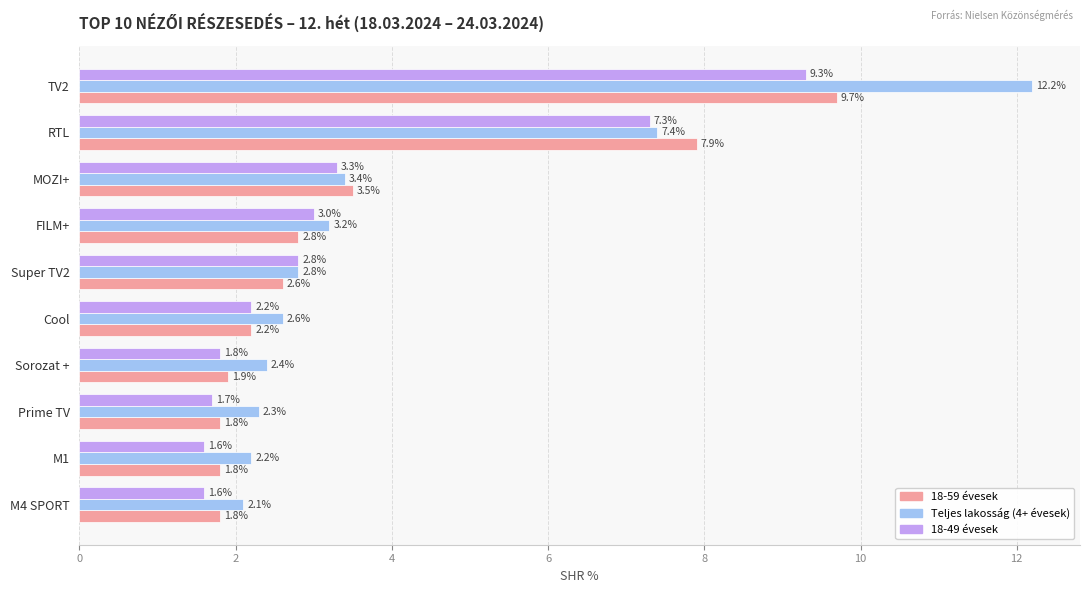

Rank the categories by Teljes lakosság (4+ évesek) value from lowest to highest.

M4 SPORT, M1, Prime TV, Sorozat +, Cool, Super TV2, FILM+, MOZI+, RTL, TV2